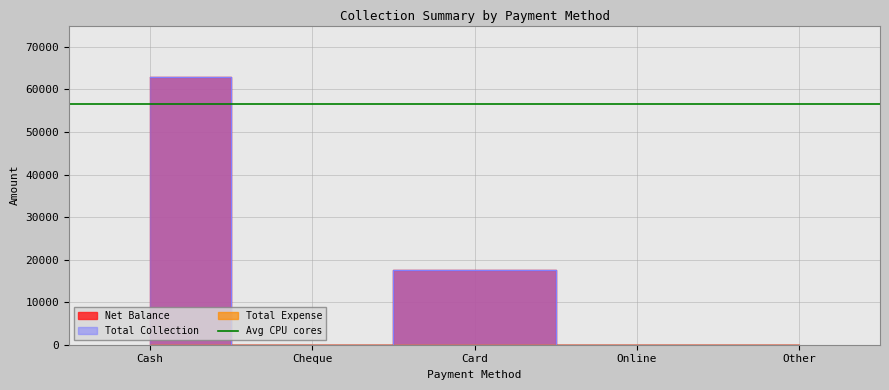

How many categories are shown in the chart?

5